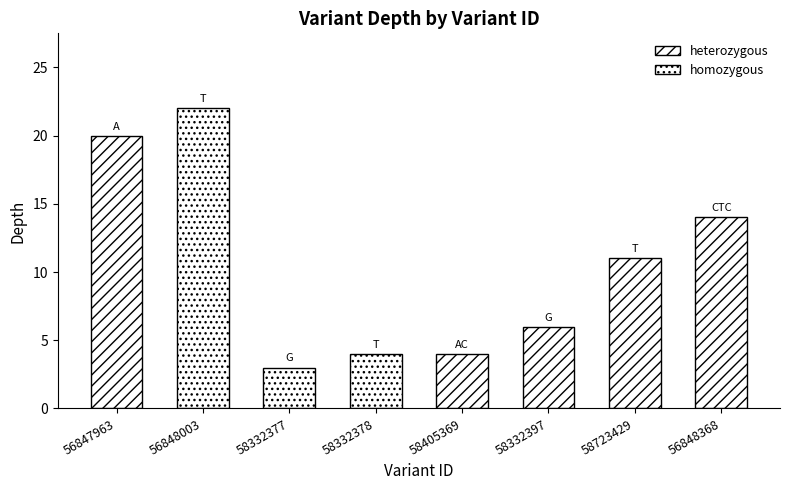

True or false: the data shows 3 at 58332377.

True